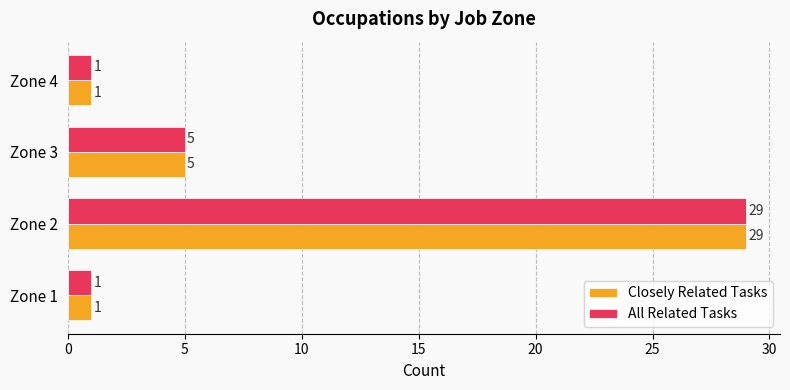

How many categories are shown in the chart?

4